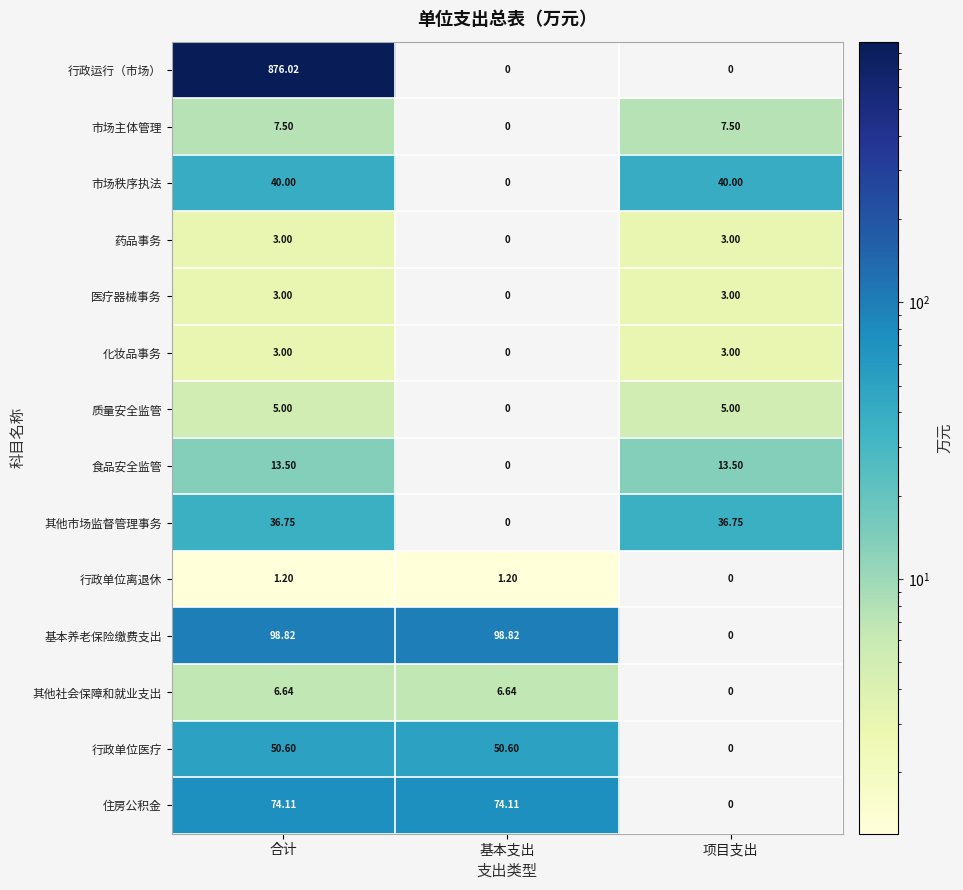

What is the total value across all series at 项目支出?

111.8